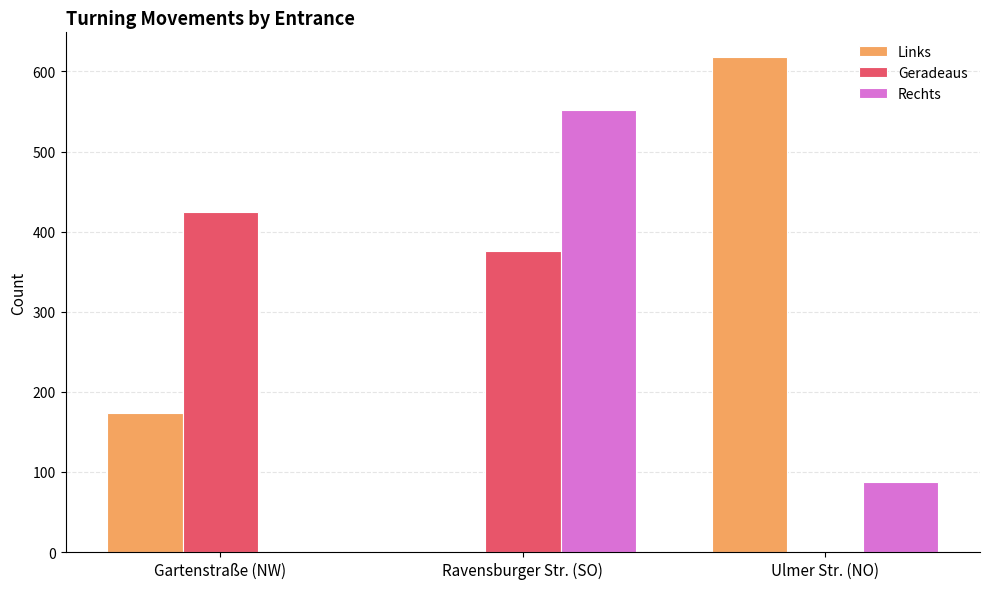

What is the total value across all series at Gartenstraße (NW)?

597